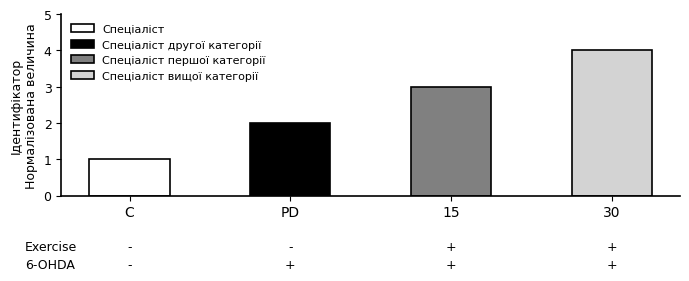

List the labels in order of value, smallest first.

Спеціаліст, Спеціаліст другої категорії, Спеціаліст першої категорії, Спеціаліст вищої категорії